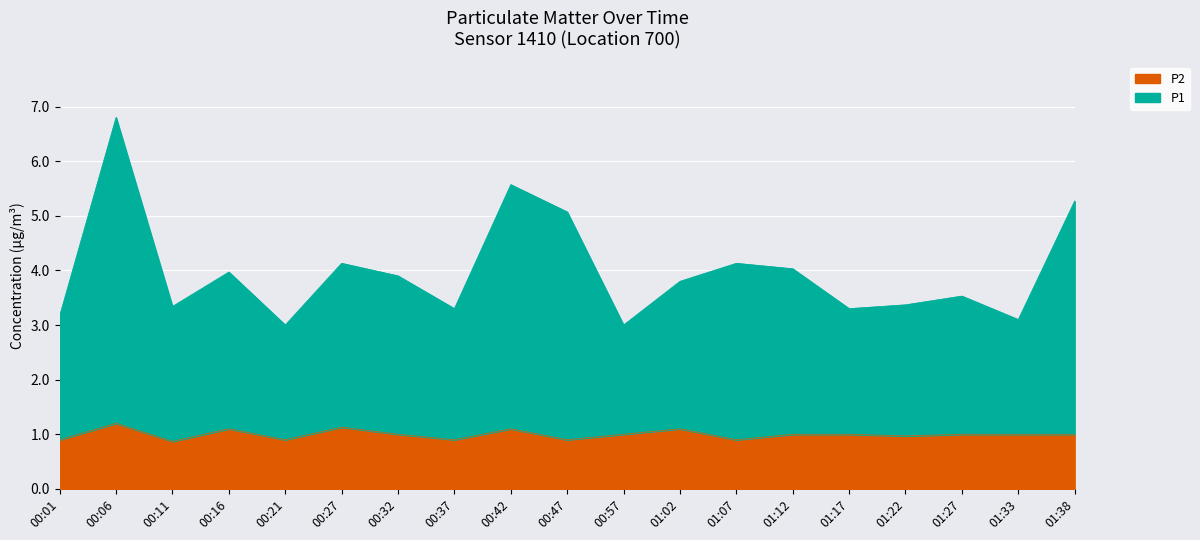

What is the value of the P1 point at the 17th from the left?

3.5